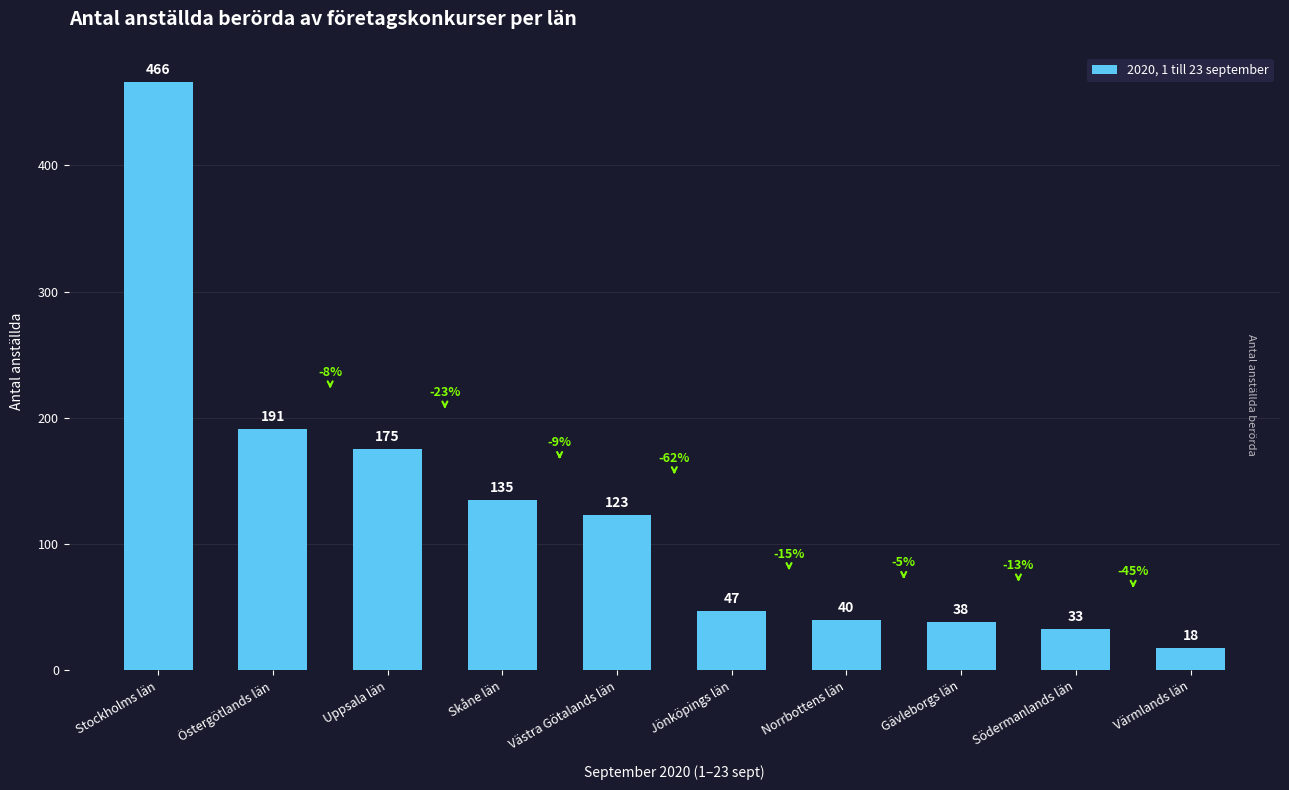

Which category has the highest value across all series?

Stockholms län